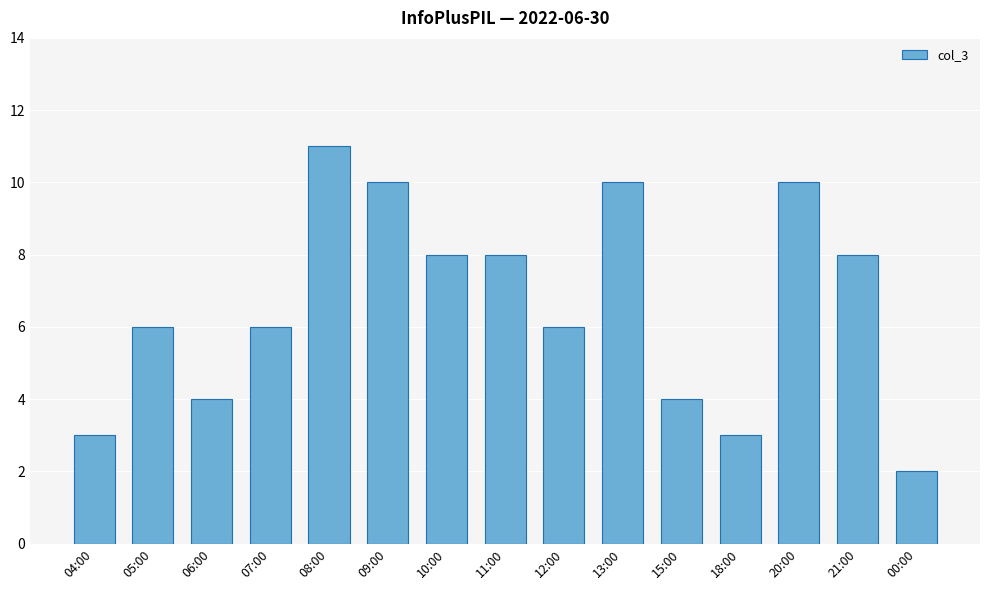

How many bars are there in total?

15